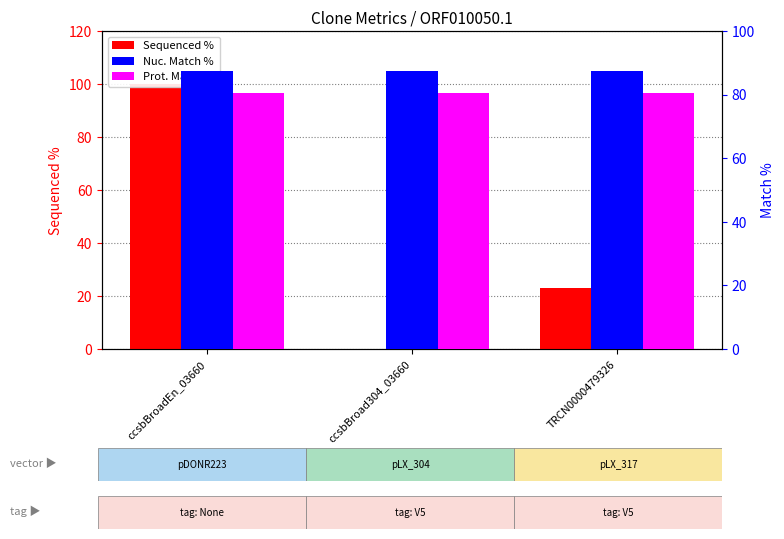

Reading left to right, transcribe all the data shown in this chart.

Sequenced %: 100.0	0.0	22.9
Nuc. Match %: 87.3	87.3	87.3
Prot. Match %: 80.6	80.6	80.6